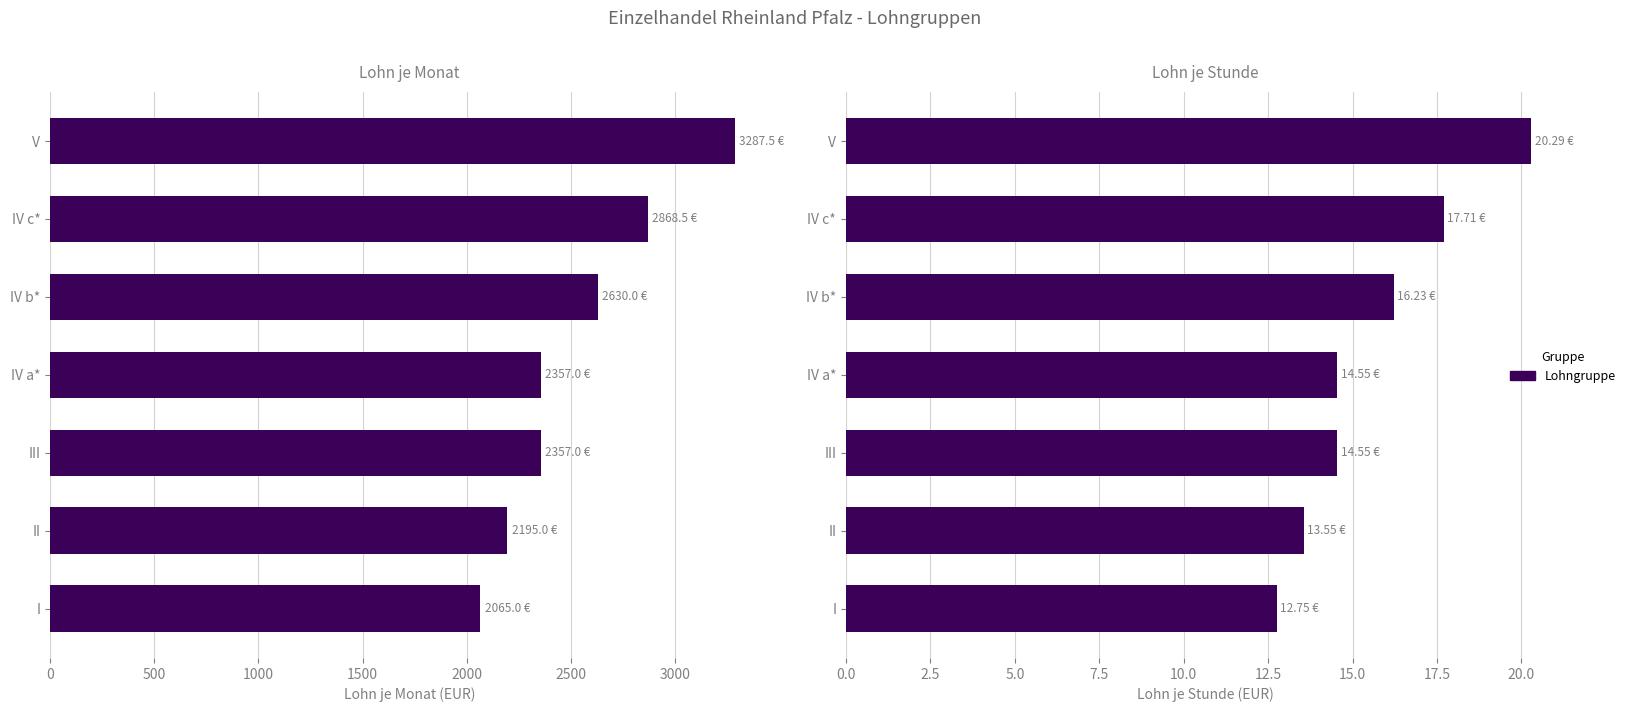

Count the number of categories in the chart.

7